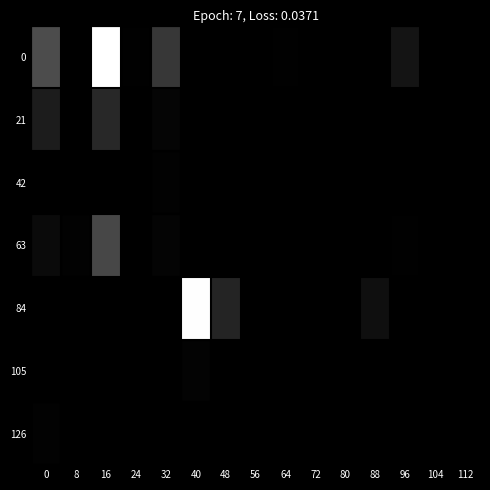

Reading left to right, extract all data points from this chart.

0: 0=0.3	8=0.0	16=1.0	24=0.0	32=0.2	40=0.0	48=0.0	56=0.0	64=0.0	72=0.0	80=0.0	88=0.0	96=0.1	104=0.0	112=0.0
21: 0=0.1	8=0.0	16=0.2	24=0.0	32=0.0	40=0.0	48=0.0	56=0.0	64=0.0	72=0.0	80=0.0	88=0.0	96=0.0	104=0.0	112=0.0
42: 0=0.0	8=0.0	16=0.0	24=0.0	32=0.0	40=0.0	48=0.0	56=0.0	64=0.0	72=0.0	80=0.0	88=0.0	96=0.0	104=0.0	112=0.0
63: 0=0.0	8=0.0	16=0.3	24=0.0	32=0.0	40=0.0	48=0.0	56=0.0	64=0.0	72=0.0	80=0.0	88=0.0	96=0.0	104=0.0	112=0.0
84: 0=0.0	8=0.0	16=0.0	24=0.0	32=0.0	40=1.0	48=0.1	56=0.0	64=0.0	72=0.0	80=0.0	88=0.1	96=0.0	104=0.0	112=0.0
105: 0=0.0	8=0.0	16=0.0	24=0.0	32=0.0	40=0.0	48=0.0	56=0.0	64=0.0	72=0.0	80=0.0	88=0.0	96=0.0	104=0.0	112=0.0
126: 0=0.0	8=0.0	16=0.0	24=0.0	32=0.0	40=0.0	48=0.0	56=0.0	64=0.0	72=0.0	80=0.0	88=0.0	96=0.0	104=0.0	112=0.0